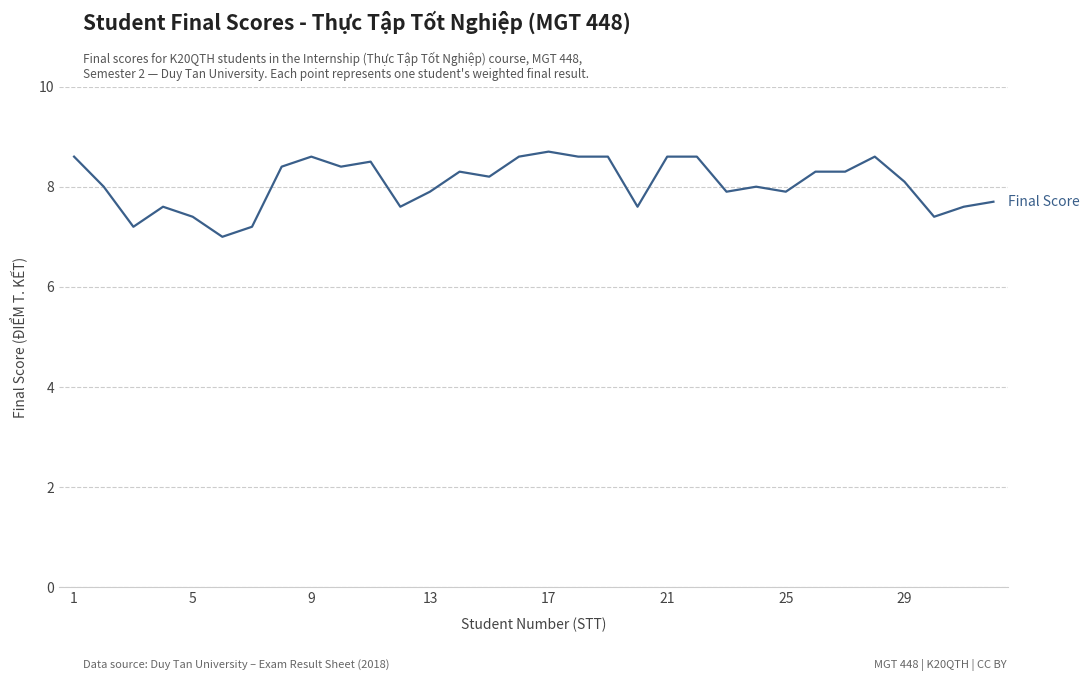

Reading left to right, what are all the values shown in this chart?

8.6	8.0	7.2	7.6	7.4	7.0	7.2	8.4	8.6	8.4	8.5	7.6	7.9	8.3	8.2	8.6	8.7	8.6	8.6	7.6	8.6	8.6	7.9	8.0	7.9	8.3	8.3	8.6	8.1	7.4	7.6	7.7